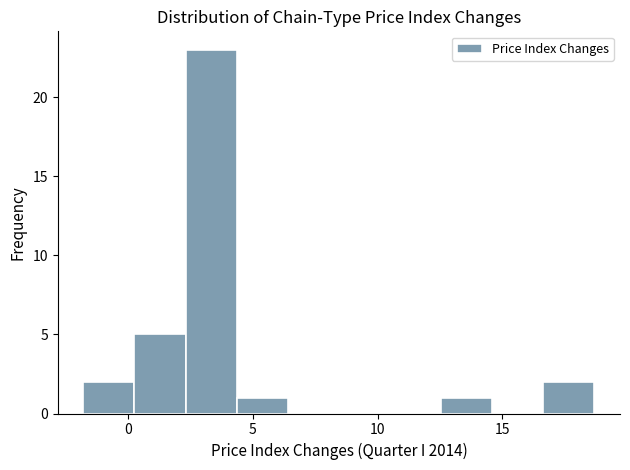

Over which range of the x-axis is the bar tallest?

2.30 to 4.35